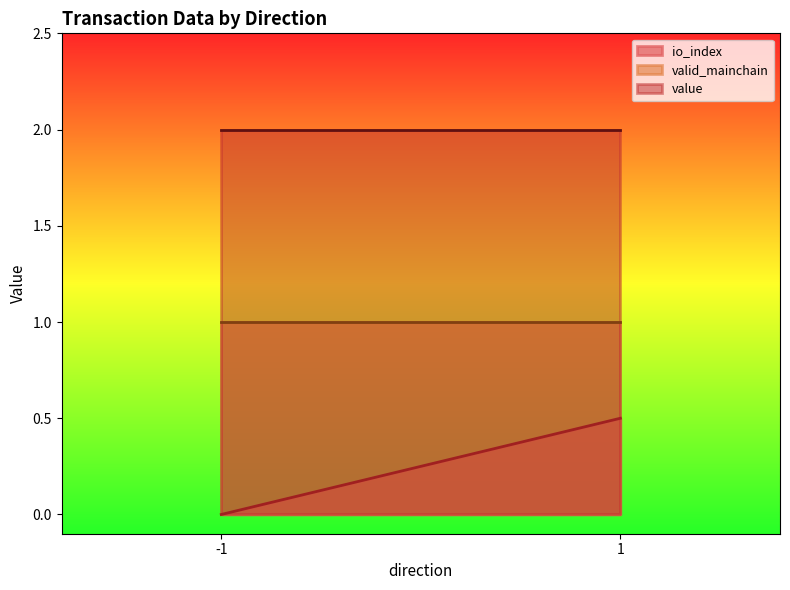

True or false: value and io_index intersect in this chart.

False